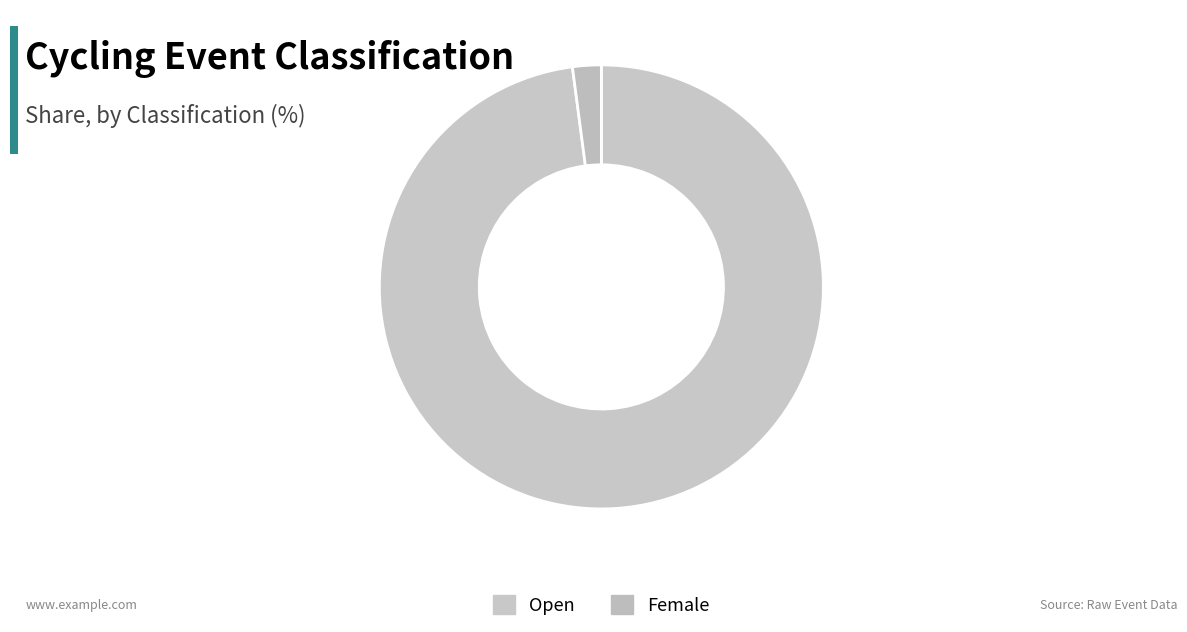

What is the smallest slice in the pie chart?

Female